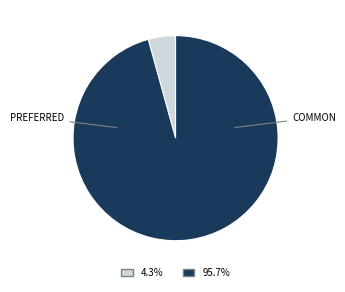

Is there a majority slice in this chart?

Yes